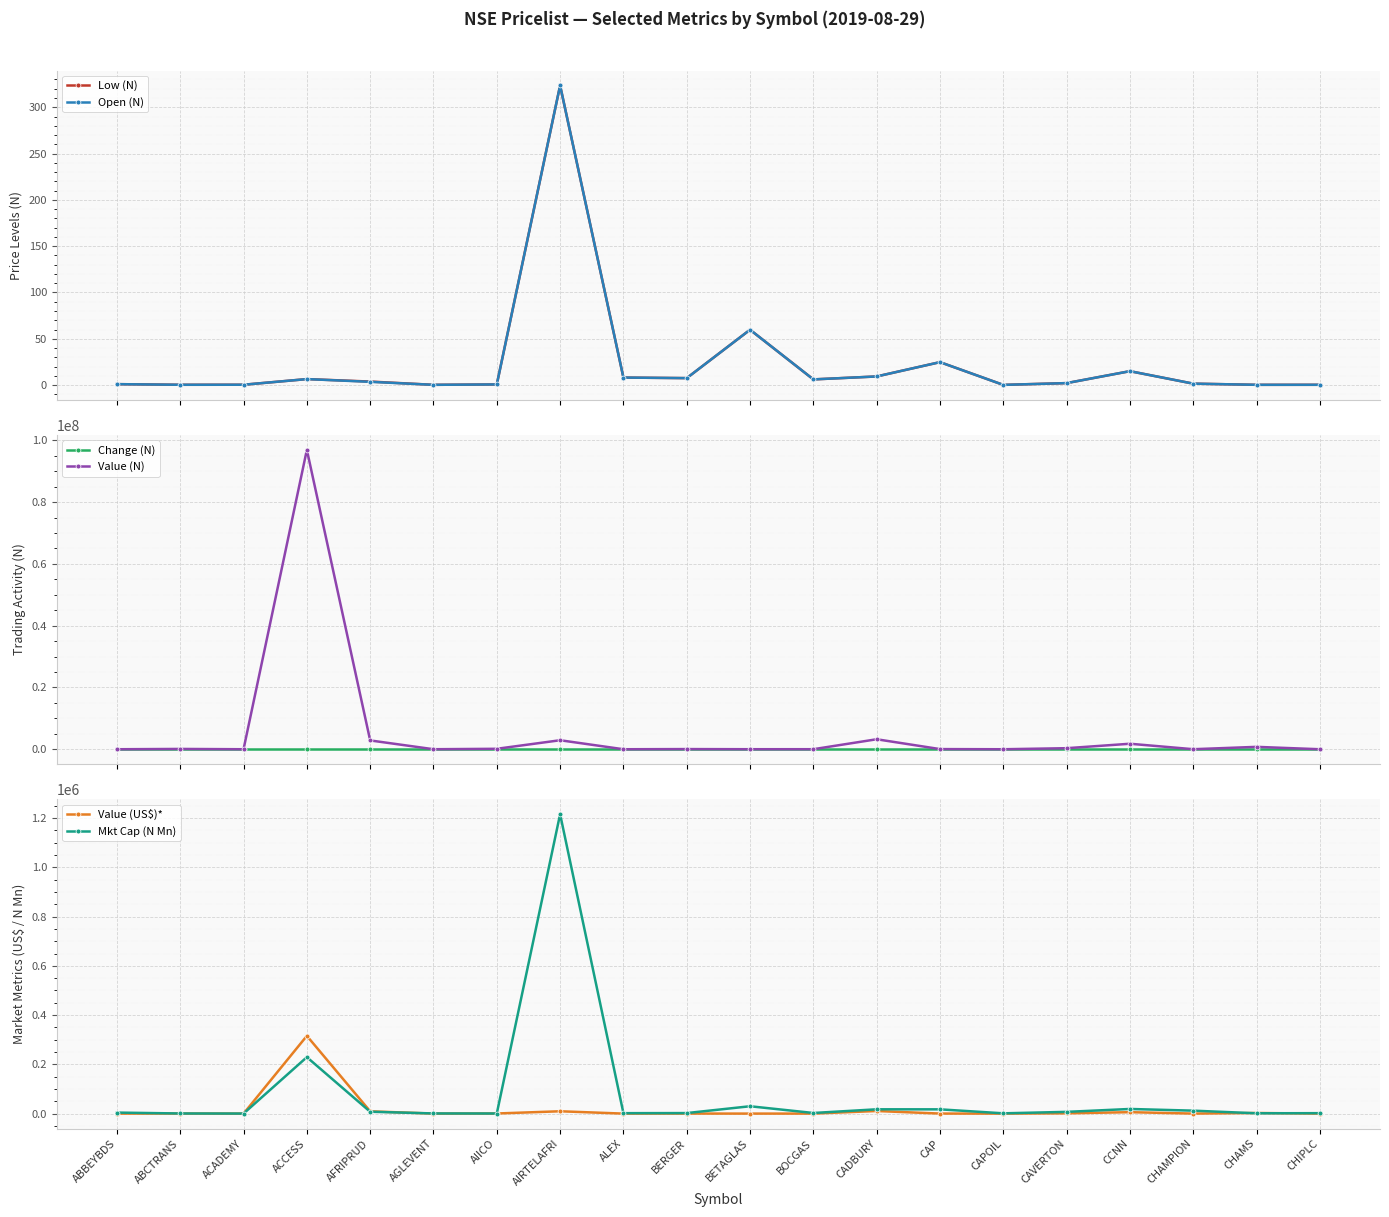

What is the highest value of the Value (N) series?

96898964.3